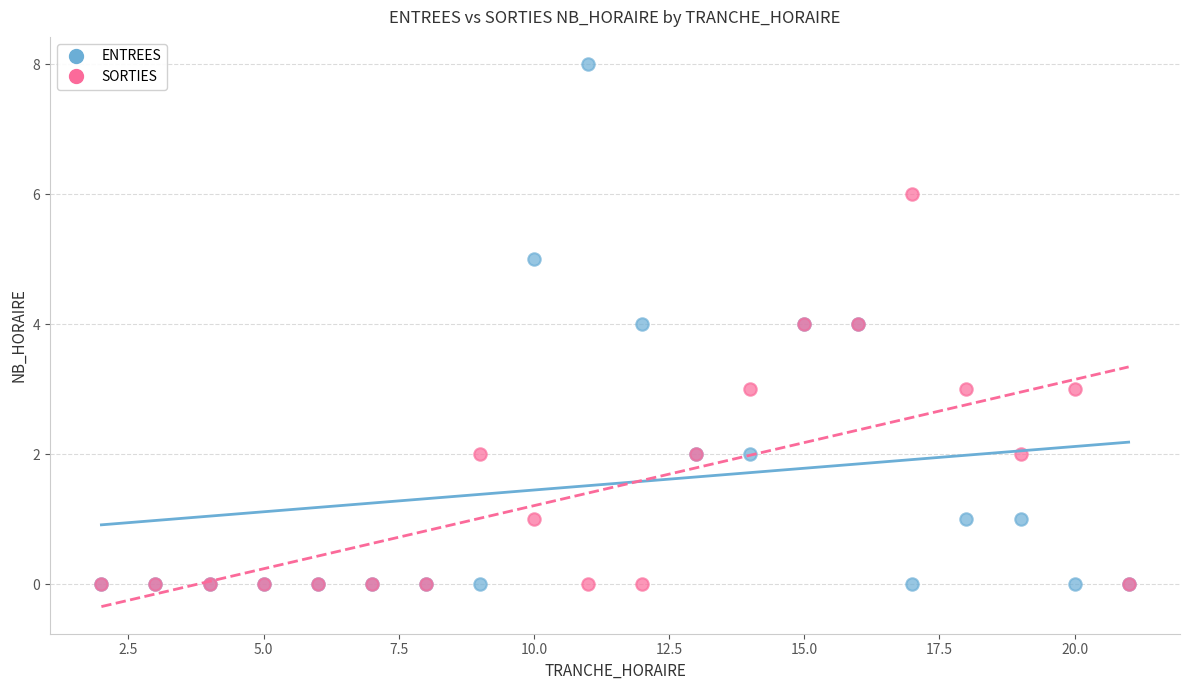

Which series reaches the maximum Y coordinate?

ENTREES